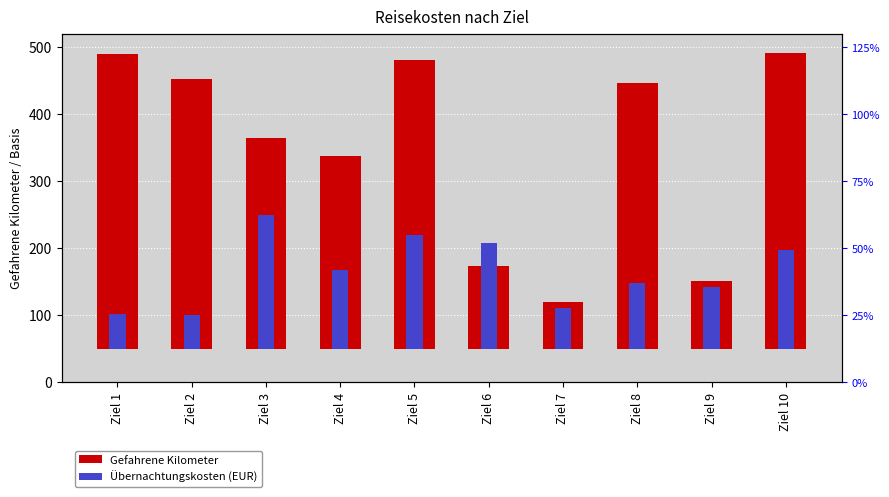

How many series are shown in this chart?

2